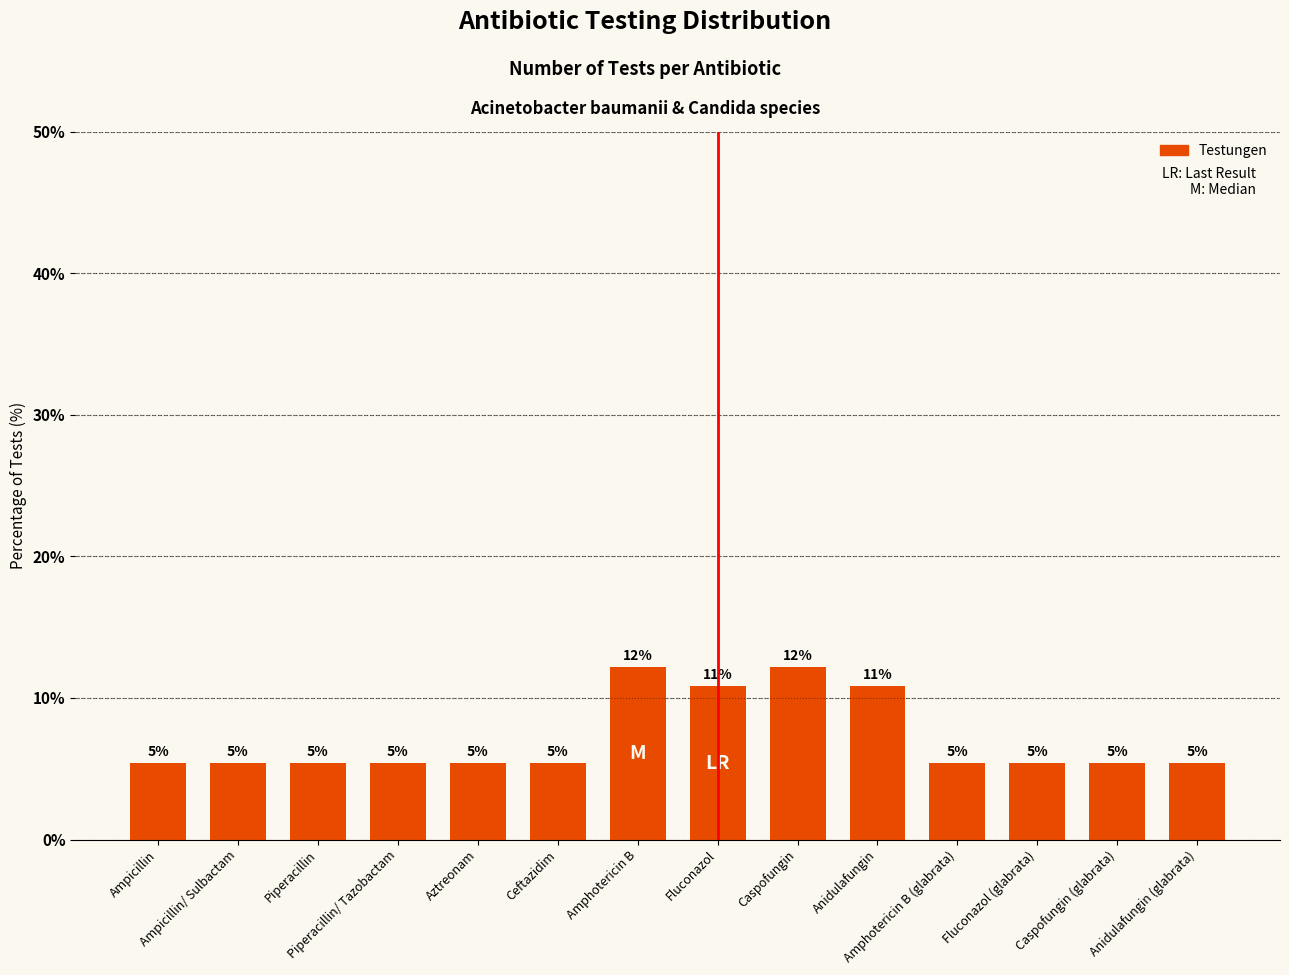

Which label corresponds to the smallest value in the chart?

Ampicillin